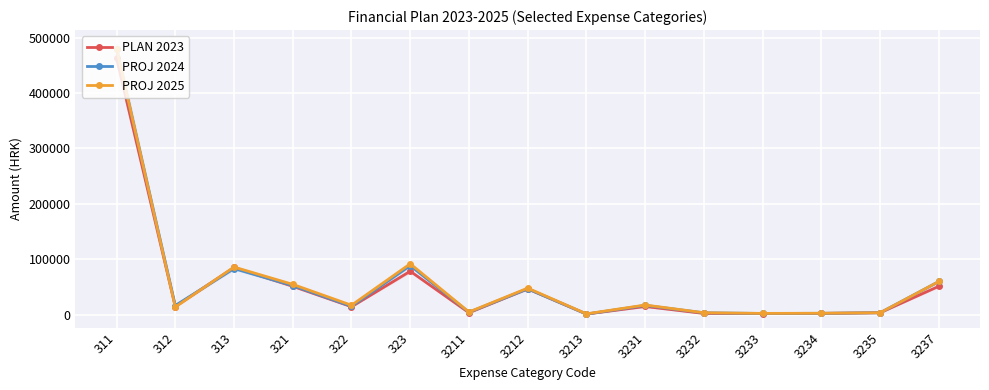

Is it true that PROJ 2024 equals 2256 at 3234?

True